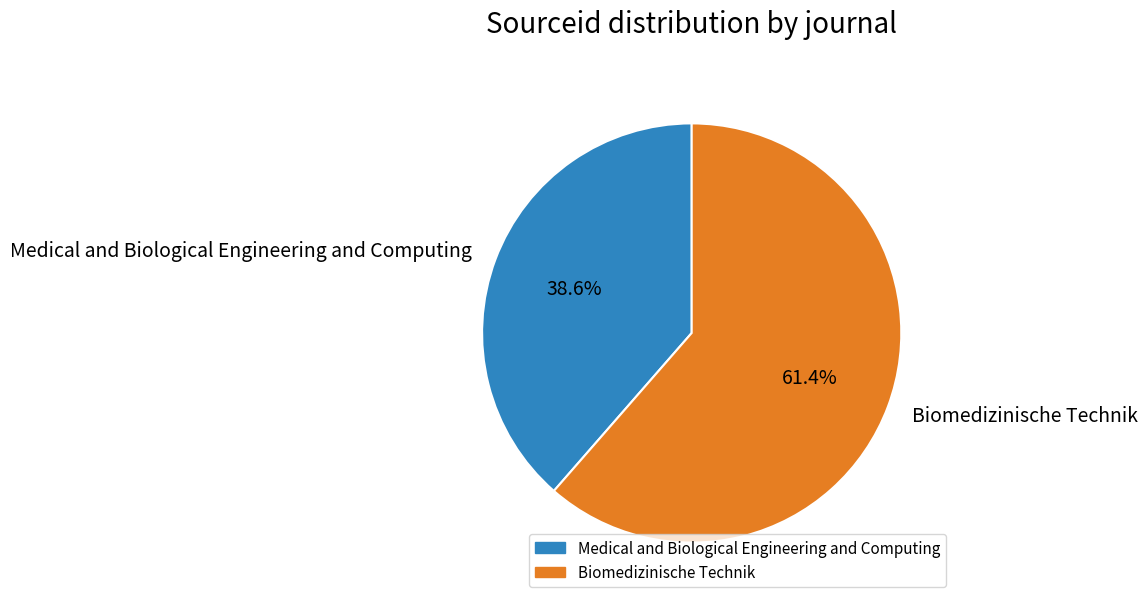

What is the smallest slice in the pie chart?

Medical and Biological Engineering and Computing